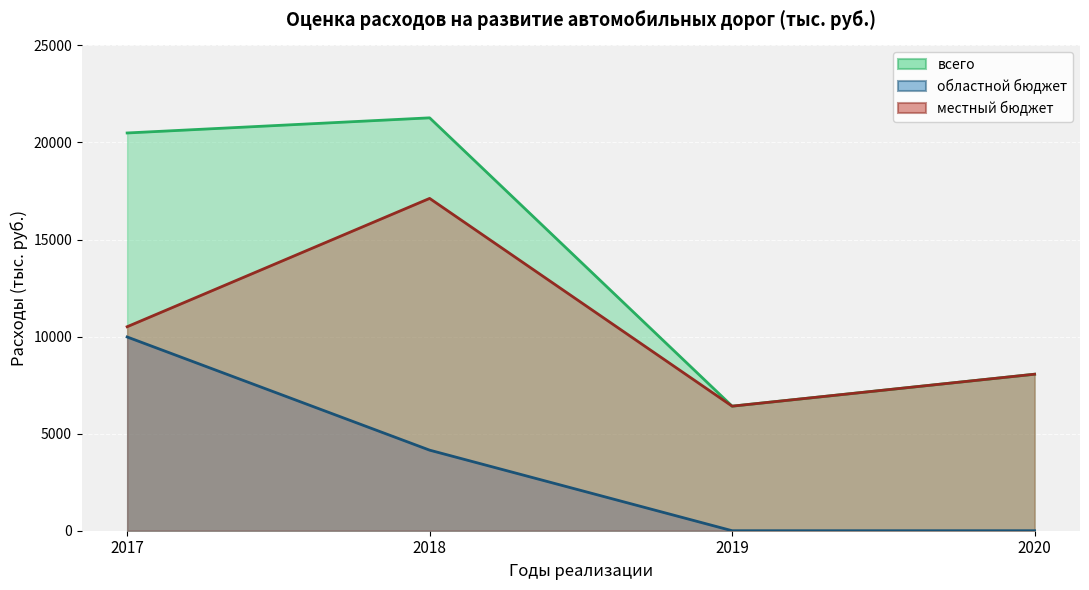

True or false: областной бюджет and местный бюджет intersect in this chart.

False